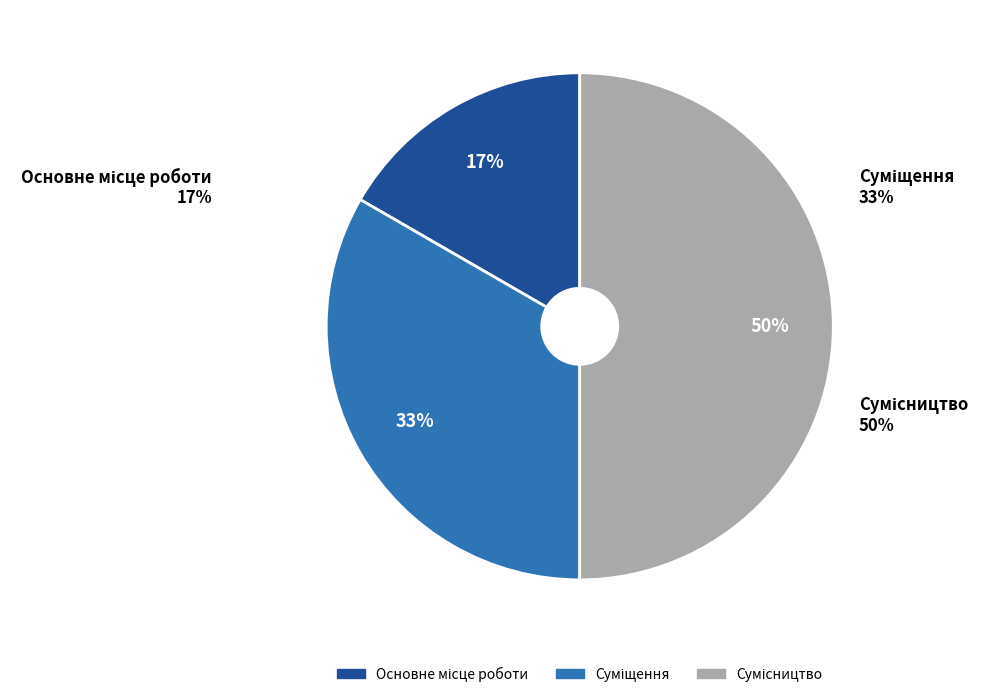

How many segments does this pie chart have?

3